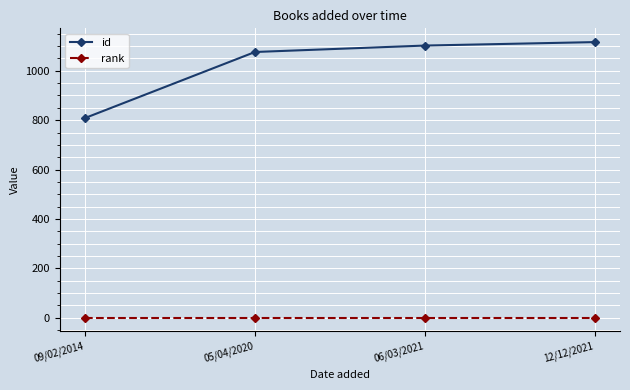

Is it true that rank equals 1 at 12/12/2021?

True